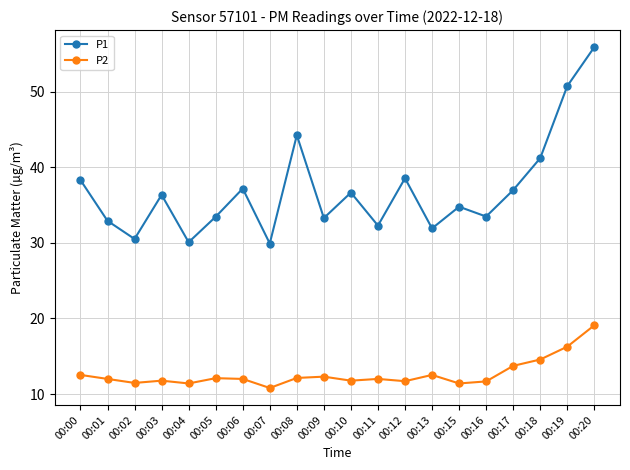

The value of P2 at 00:06 is 12.0. True or false?

True